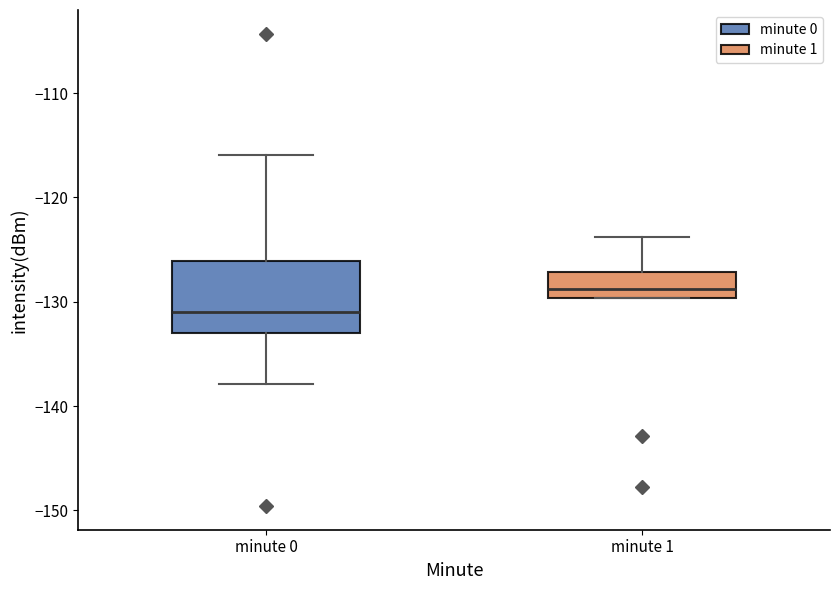

Reading left to right, read every box against the y-axis: the position of its median line, the range the box covers, and the ends of its whiskers. The values are not printed on the chart, so give them approximately, as read against the axis.

minute 0: median -131, box -133 to -126, whiskers -138 to -116
minute 1: median -129, box -130 to -127, whiskers -130 to -124